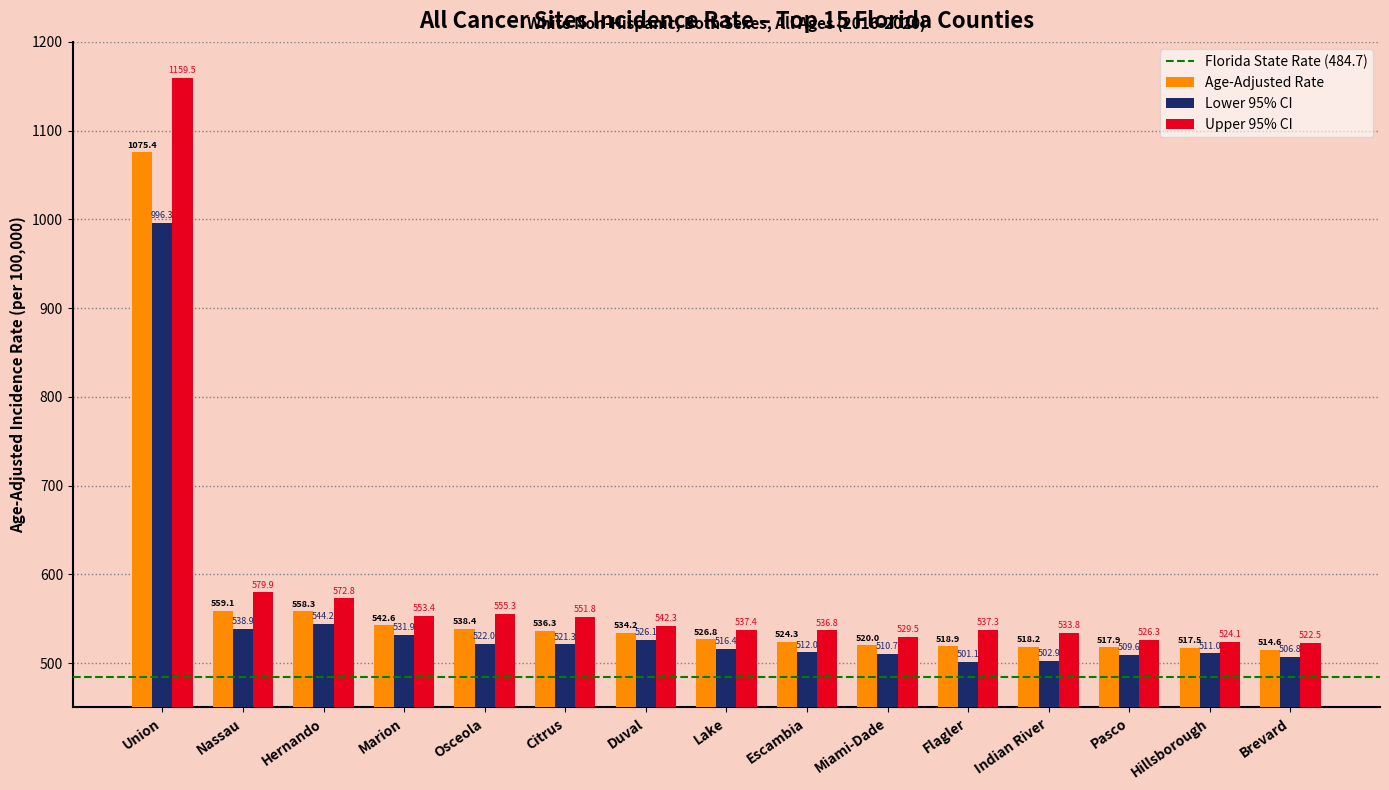

How many groups of bars are there?

15